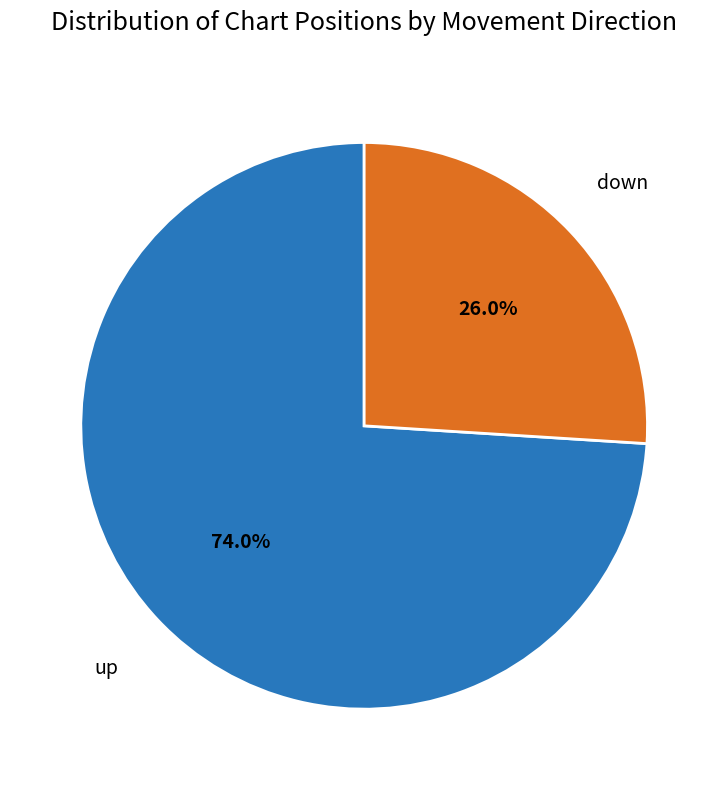

Count the number of slices in the pie.

2